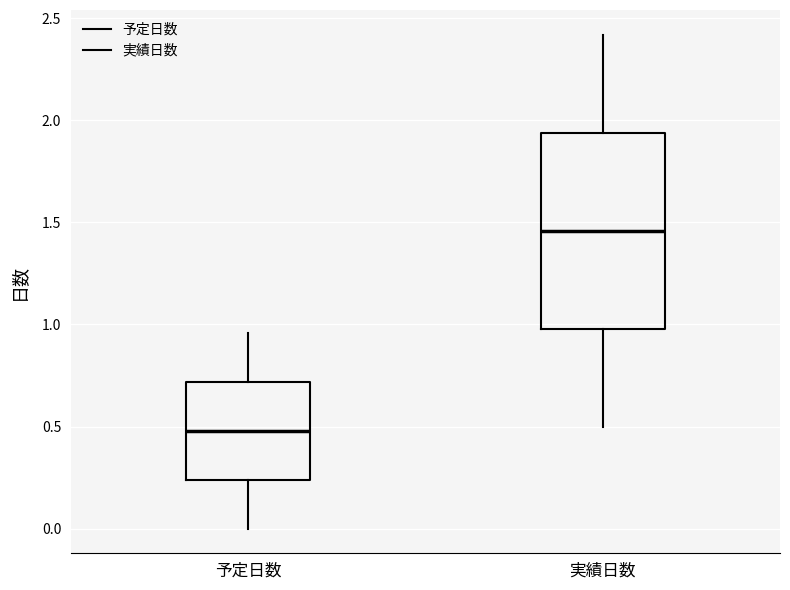

Comparing the boxes themselves (not the whiskers), which one is the tallest?

実績日数